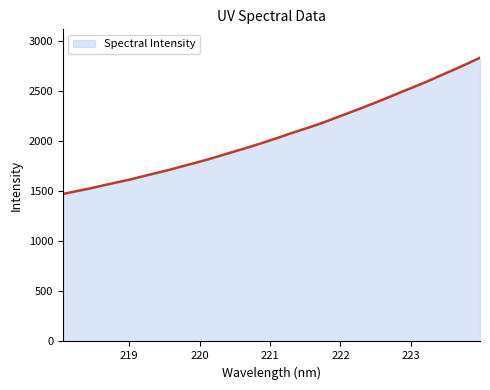

What is the maximum value shown in the chart?

2835.8